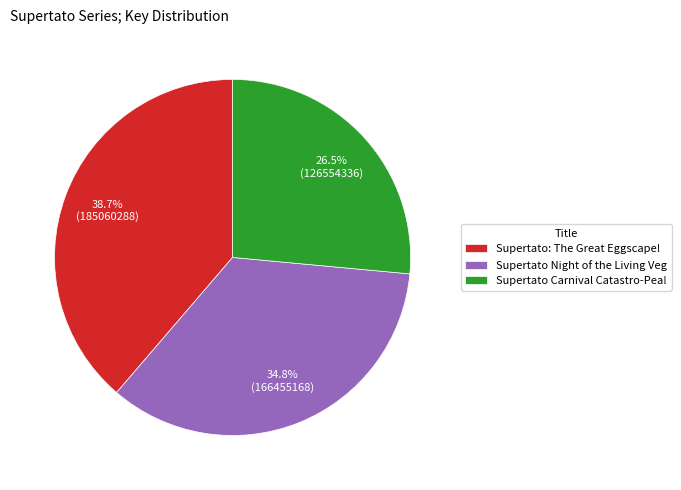

Does any single category account for the majority?

No